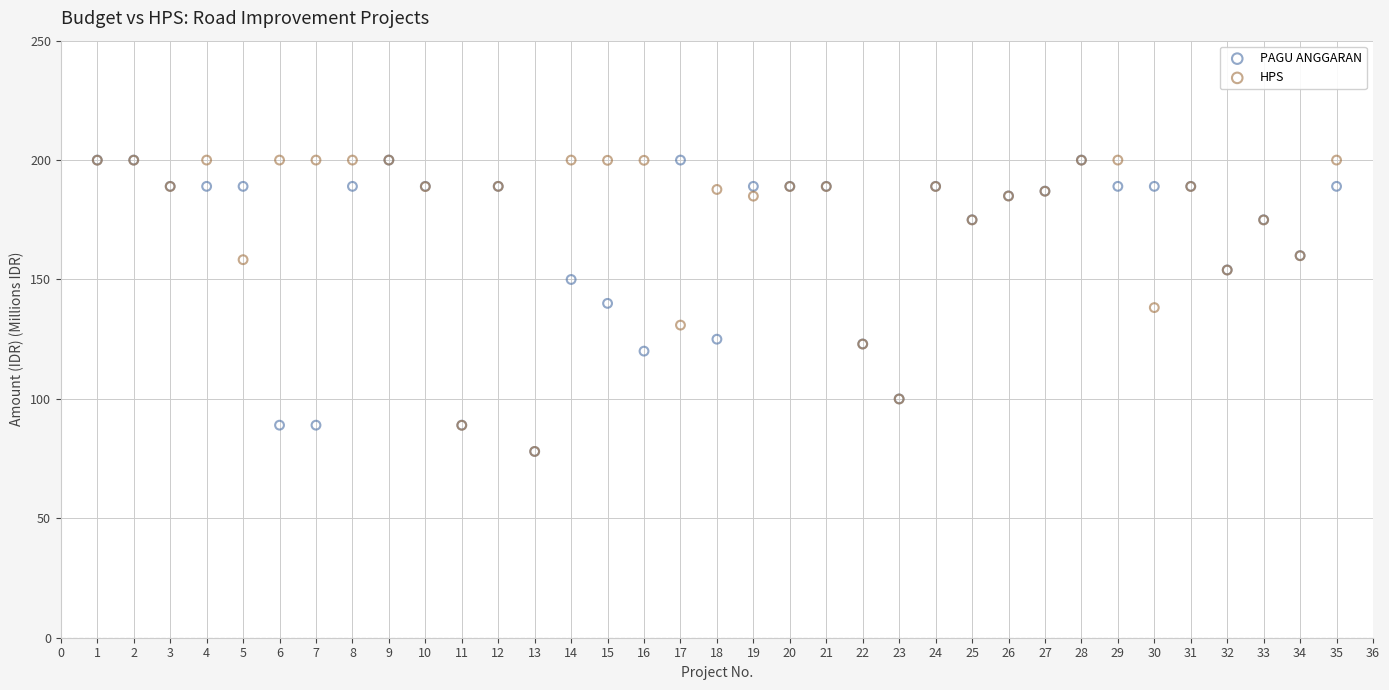

What are all the series names shown in the legend?

PAGU ANGGARAN, HPS